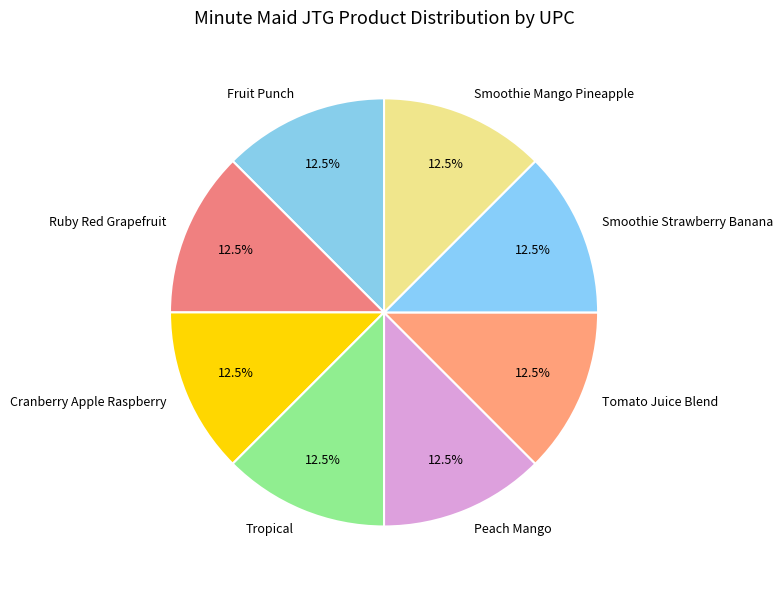

Does Fruit Punch represent more than half of the total?

No